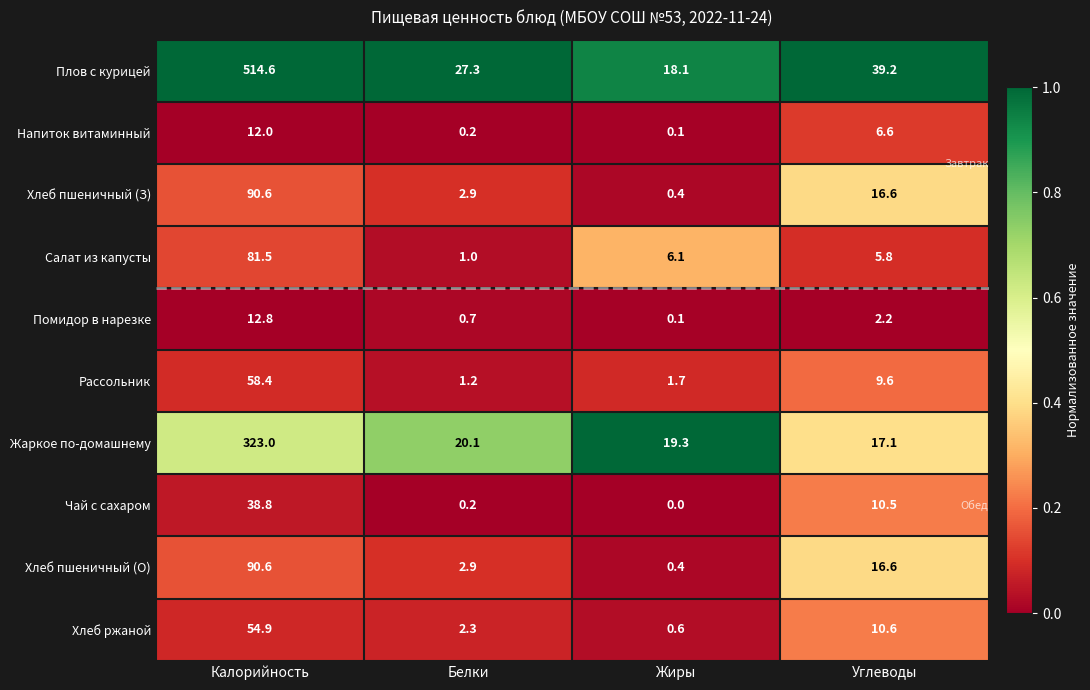

What is the greatest value displayed?

514.6